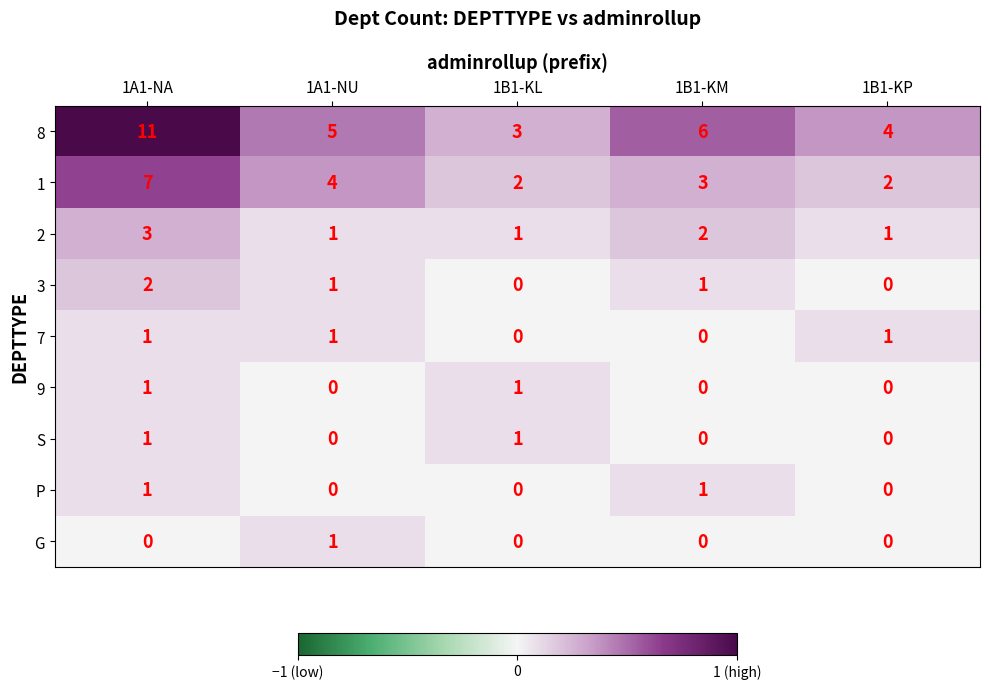

Between 1B1-KM and 1B1-KP, which series saw the biggest shift?

8